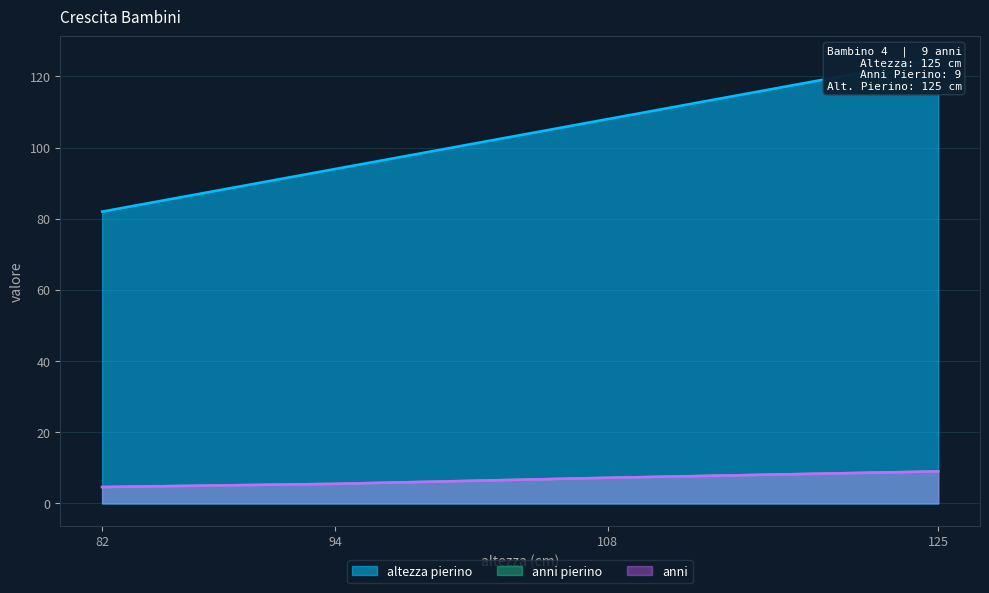

True or false: anni and anni pierino cross at least once.

False